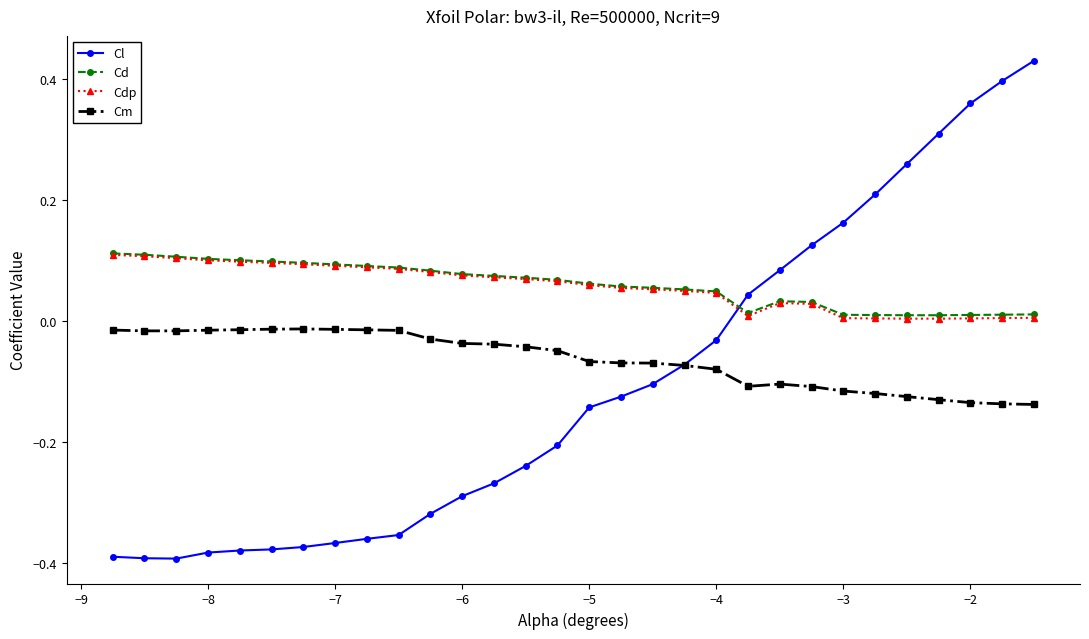

True or false: Cm and Cd cross at least once.

False